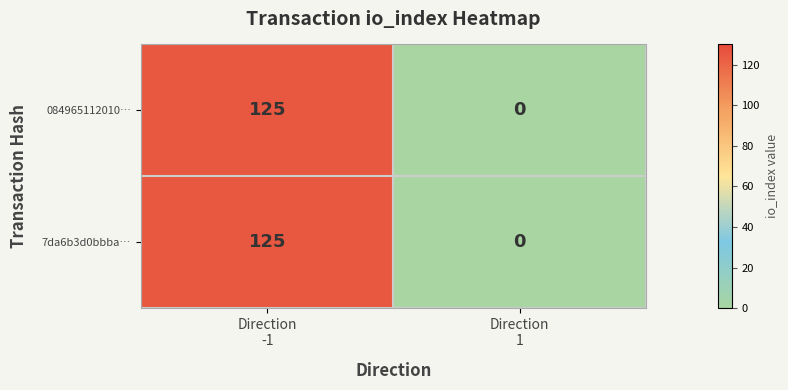

Reading right to left, extract all data points from this chart.

084965112010…: 0	125
7da6b3d0bbba…: 0	125